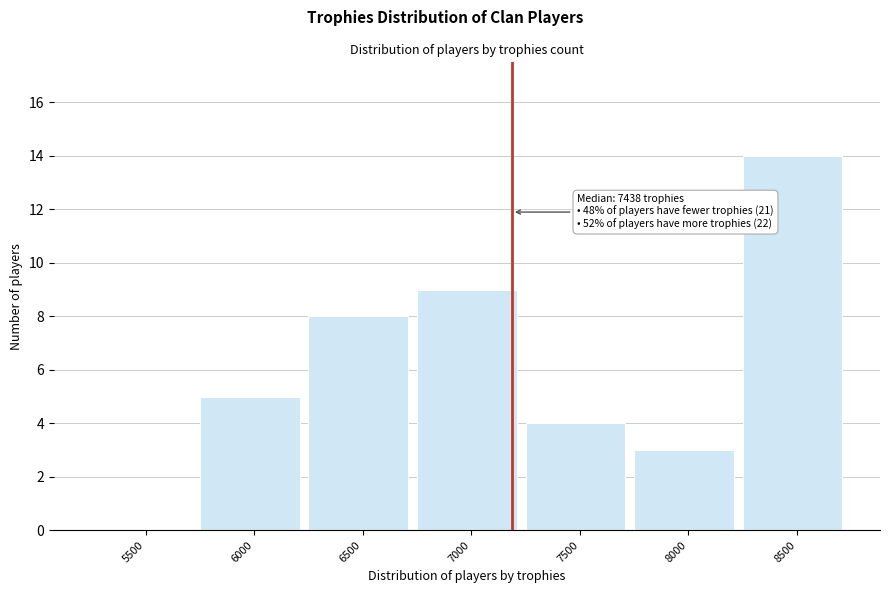

Reading left to right, transcribe all the data shown in this chart.

5500=0	6000=5	6500=8	7000=9	7500=4	8000=3	8500=14